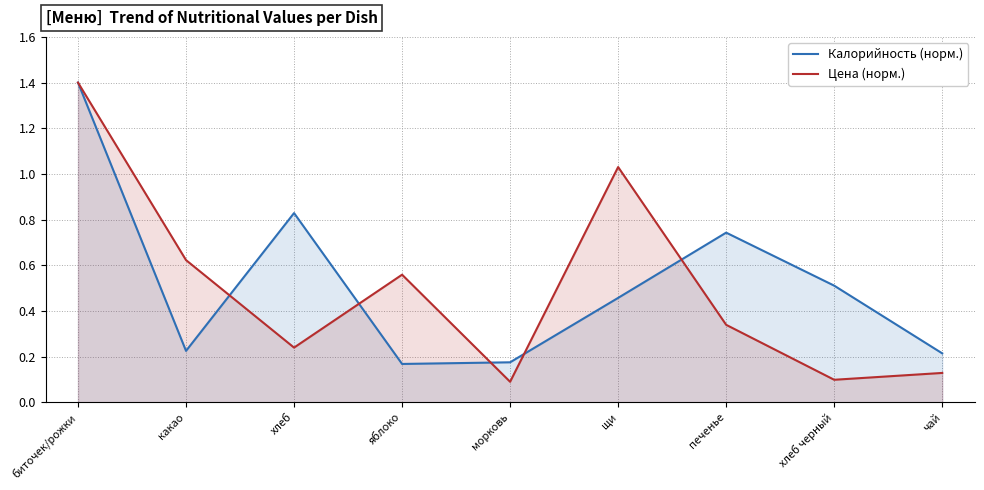

Where is the first local minimum for Калорийность (норм.)?

какао